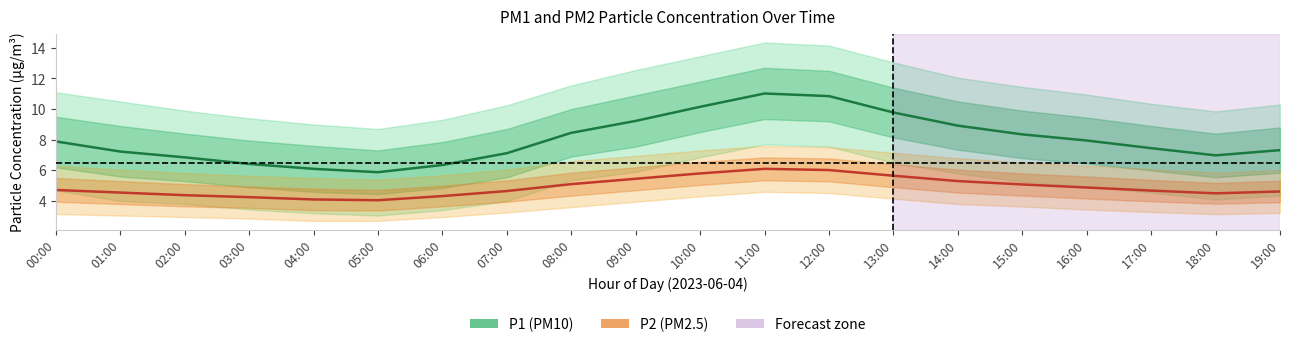

At which label does P1 reach its peak?

11:00